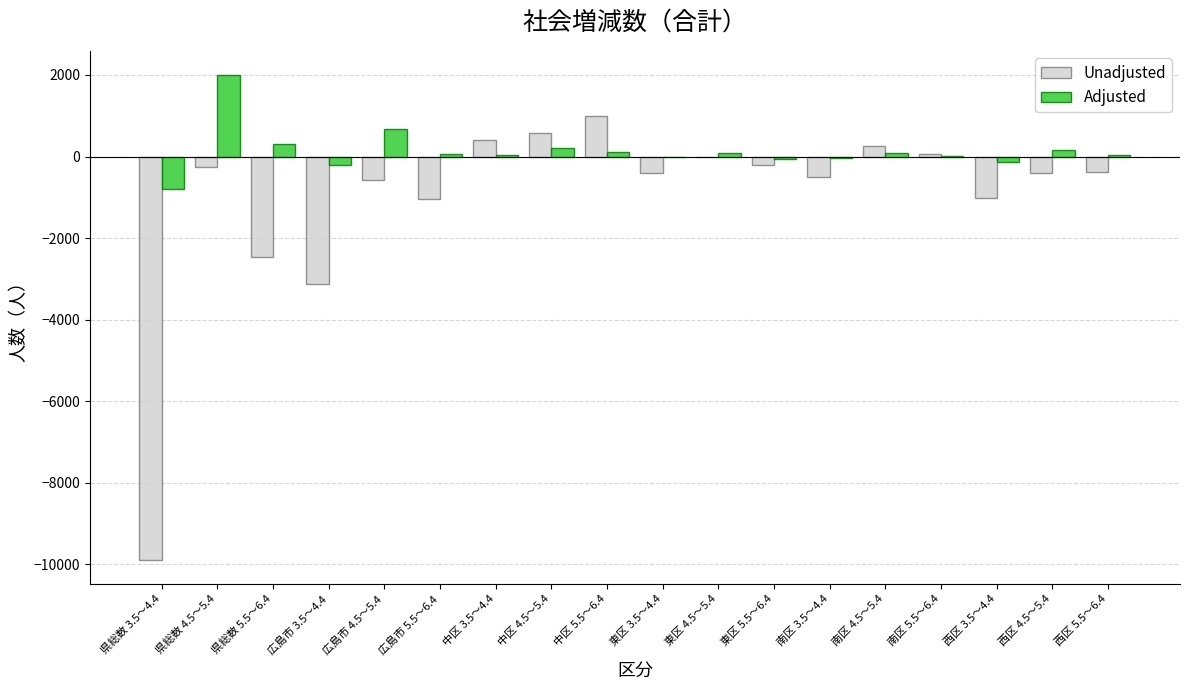

What is the sum of all Unadjusted values?

-17969